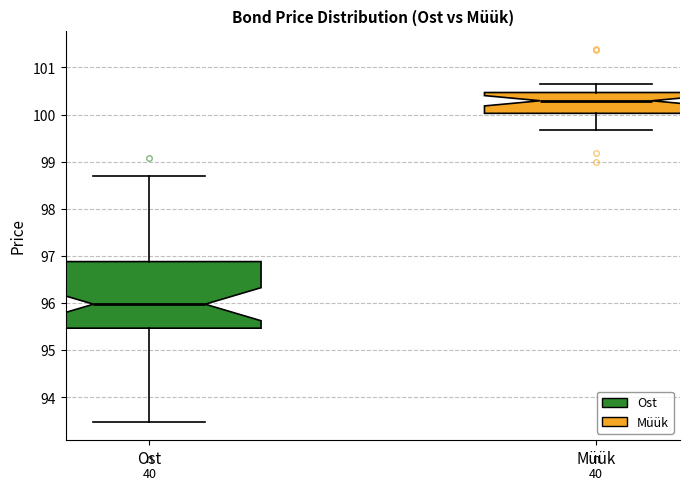

Reading left to right, transcribe this box plot: for each box, give where its median line is, the range the box spans, and where its two whiskers end, as read against the y-axis. The values are not printed on the chart, so give them approximately, as read against the axis.

Ost: median 96.0, box 95.5 to 96.9, whiskers 93.5 to 98.7
Müük: median 100.3, box 100.0 to 100.5, whiskers 99.7 to 100.7